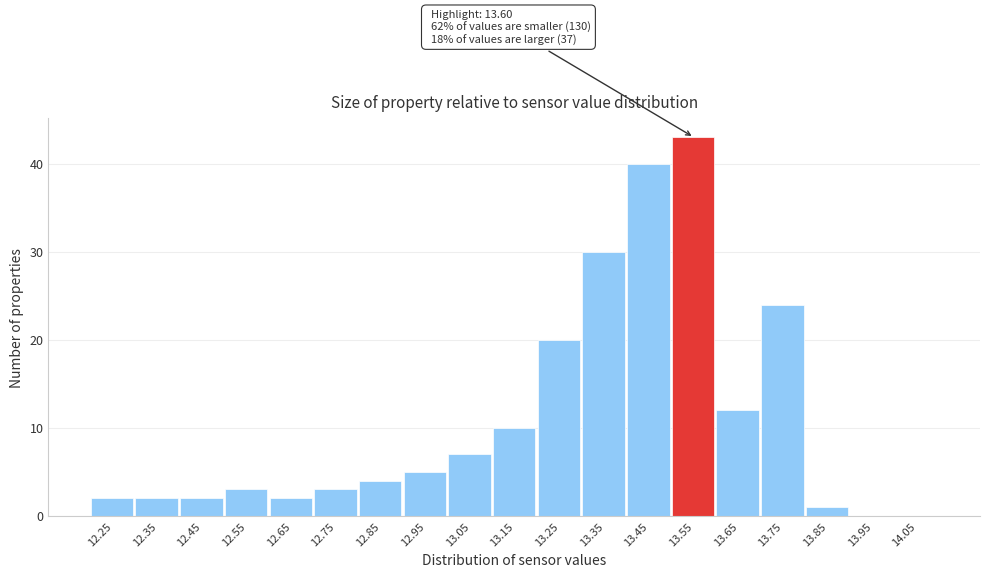

Reading right to left, what are all the values shown in this chart?

14.05=0	13.95=0	13.85=1	13.75=24	13.65=12	13.55=43	13.45=40	13.35=30	13.25=20	13.15=10	13.05=7	12.95=5	12.85=4	12.75=3	12.65=2	12.55=3	12.45=2	12.35=2	12.25=2